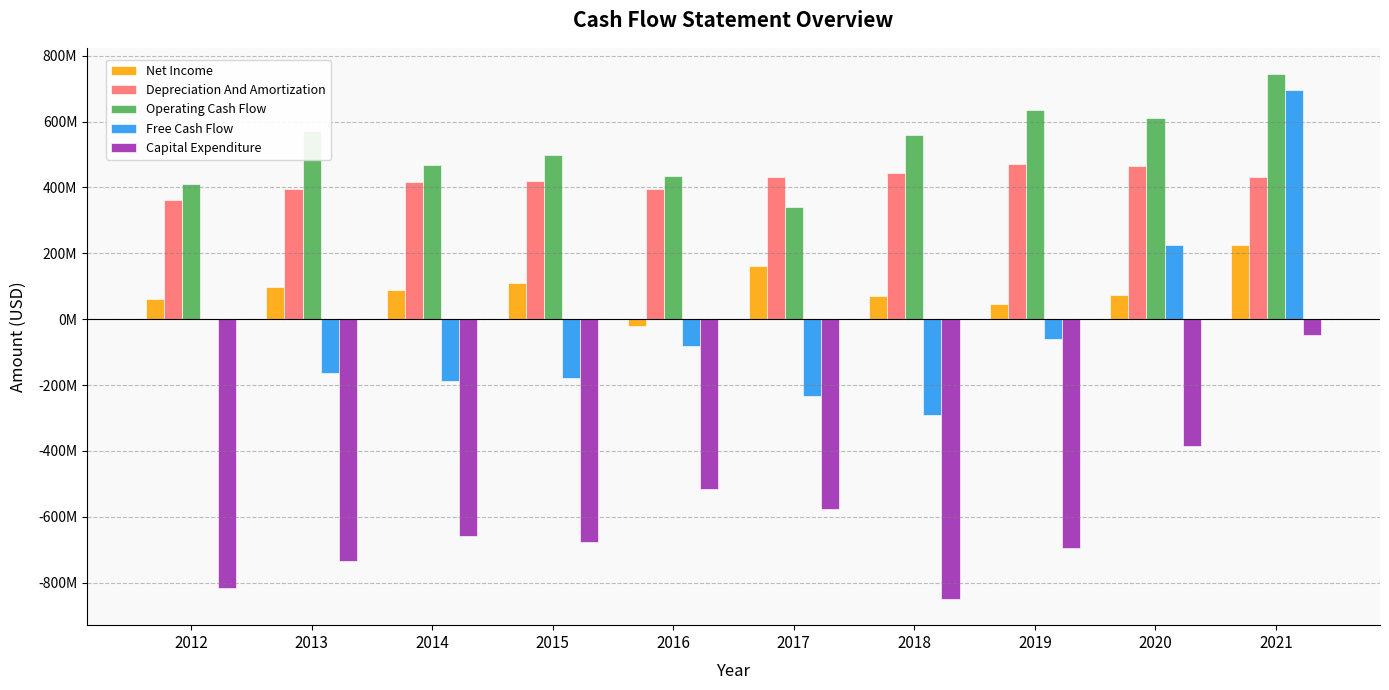

Rank the categories by Net Income value from highest to lowest.

2021, 2017, 2015, 2013, 2014, 2020, 2018, 2012, 2019, 2016